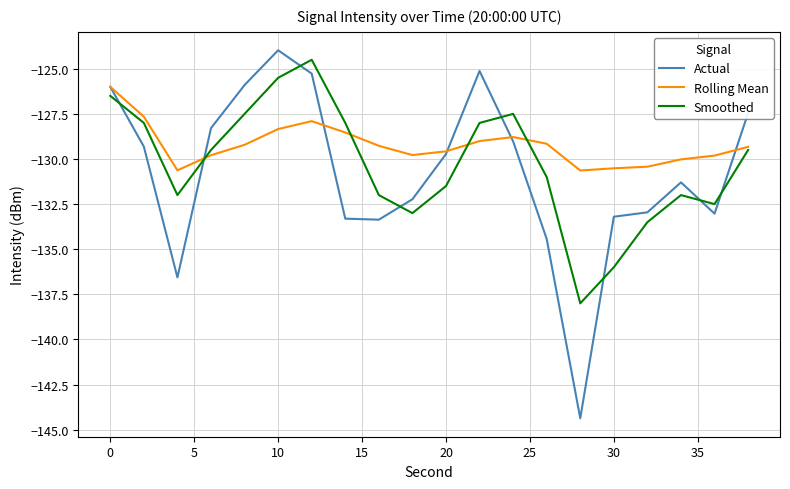

Which series ends up on top after the final intersection of Smoothed and Actual?

Actual